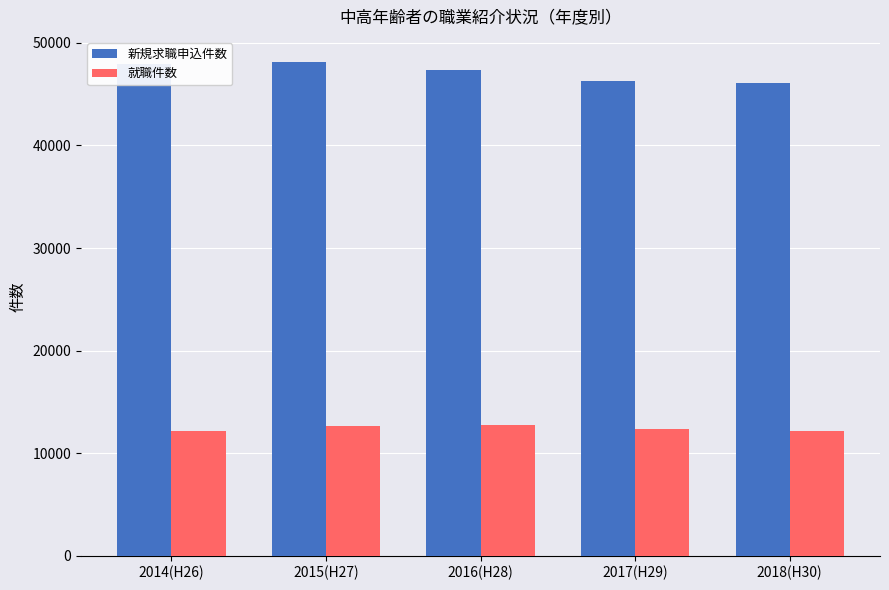

The 就職件数 series shows 17684 at 2017(H29). True or false?

False